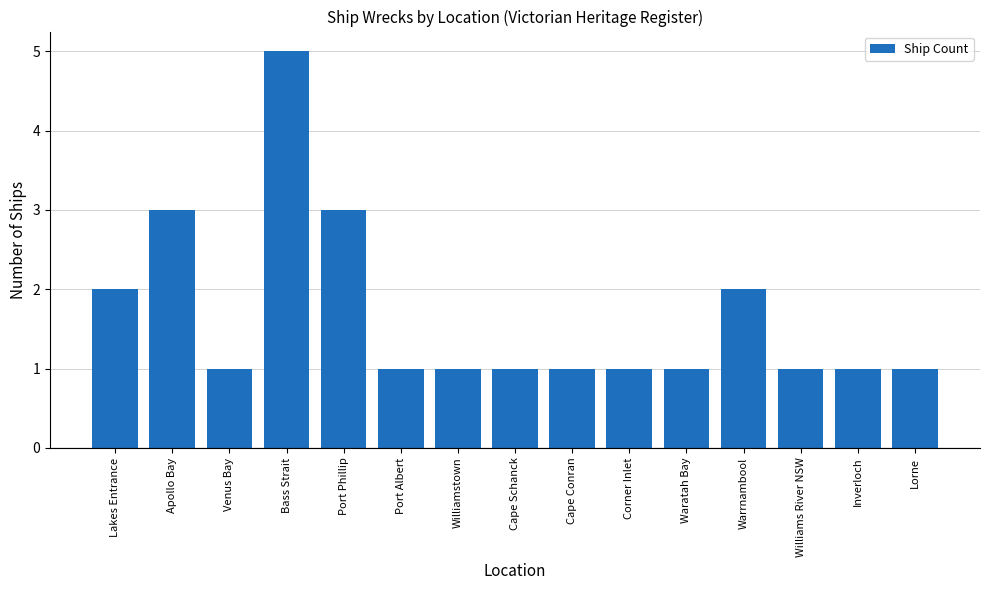

Which category has the highest value across all series?

Bass Strait